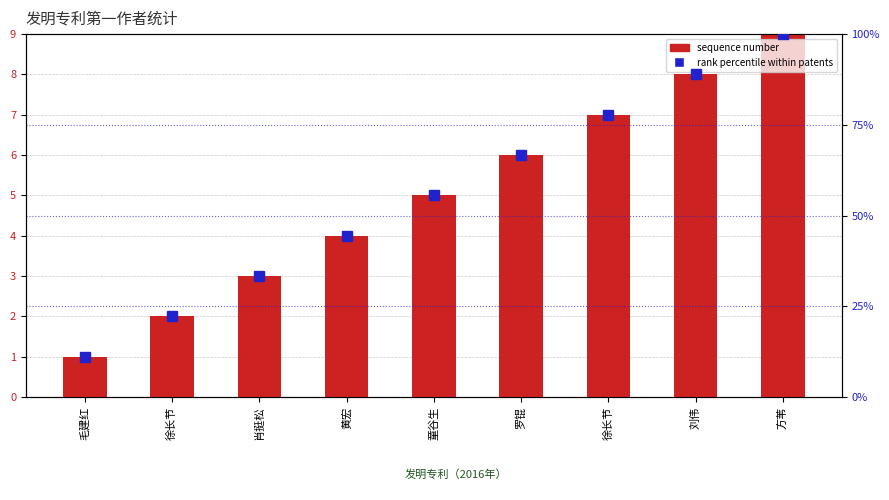

At 徐长节, list the series in order from smallest to largest.

sequence number, rank percentile within patents